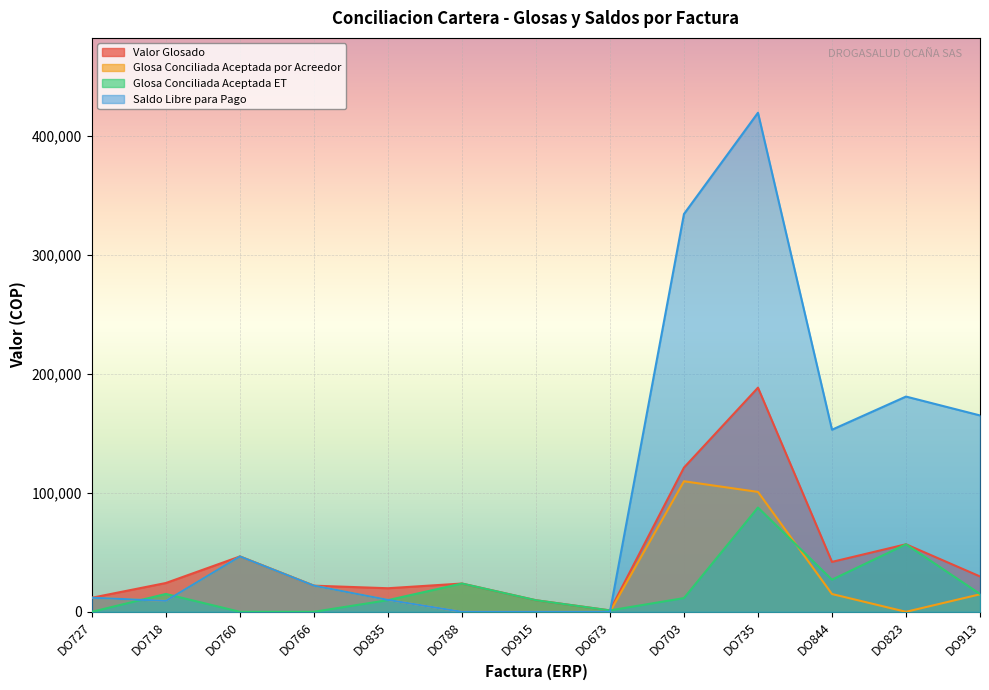

Reading right to left, list all the values displayed in this chart.

Valor Glosado: DO913=29710	DO823=56740	DO844=41940	DO735=188340	DO703=121200	DO673=1170	DO915=9726	DO788=23760	DO835=19800	DO766=21954	DO760=46500	DO718=24208	DO727=11820
Glosa Conciliada Aceptada por Acreedor: DO913=14710	DO823=0	DO844=14940	DO735=100740	DO703=109680	DO673=0	DO915=0	DO788=0	DO835=10000	DO766=21954	DO760=46500	DO718=9208	DO727=11820
Glosa Conciliada Aceptada ET: DO913=15000	DO823=56740	DO844=27000	DO735=87600	DO703=11520	DO673=1170	DO915=9726	DO788=23760	DO835=9800	DO766=0	DO760=0	DO718=15000	DO727=0
Saldo Libre para Pago: DO913=165000	DO823=180860	DO844=153000	DO735=419340	DO703=334260	DO673=0	DO915=0	DO788=0	DO835=10000	DO766=21954	DO760=46500	DO718=9208	DO727=11820